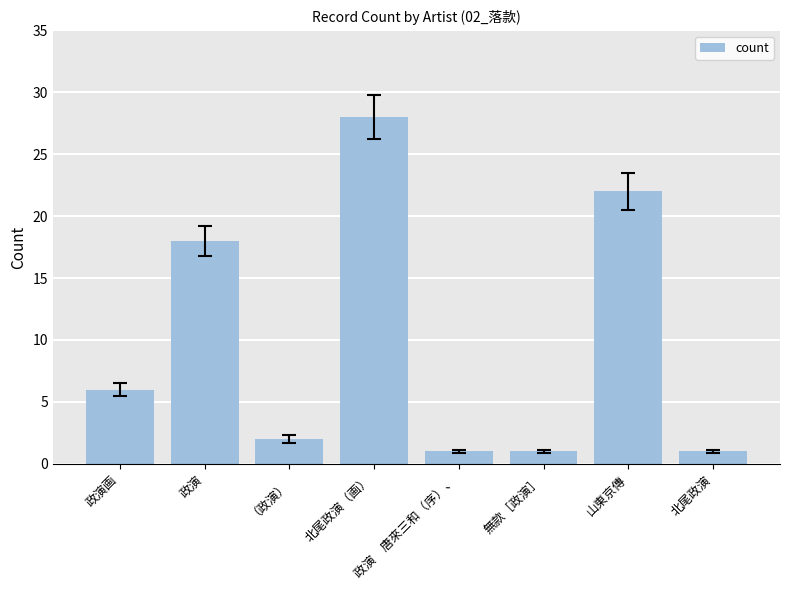

What is the change in value from 北尾政演（画） to 山東京傳?

-6